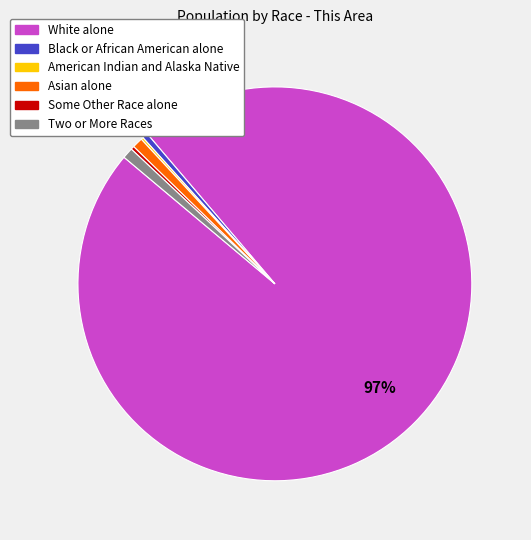

To the nearest percent, what percentage of the pie is Asian alone?

1%